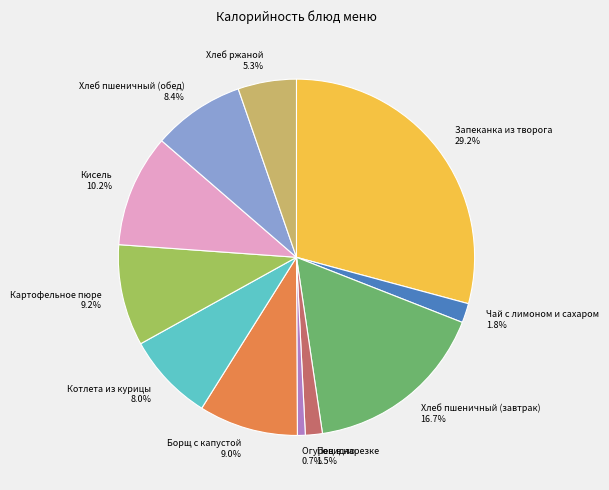

To the nearest percent, what is the combined percentage of Огурец в нарезке and Хлеб пшеничный (завтрак)?

17%